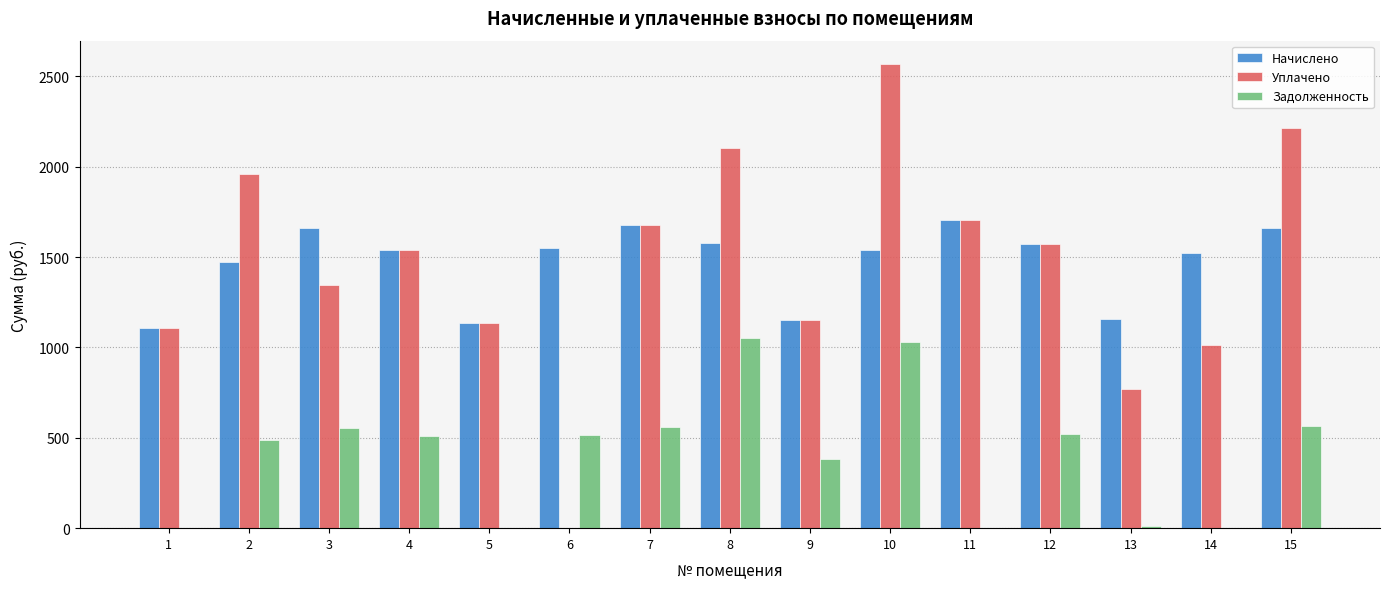

The value of Уплачено at 14 is 1015.2. True or false?

True